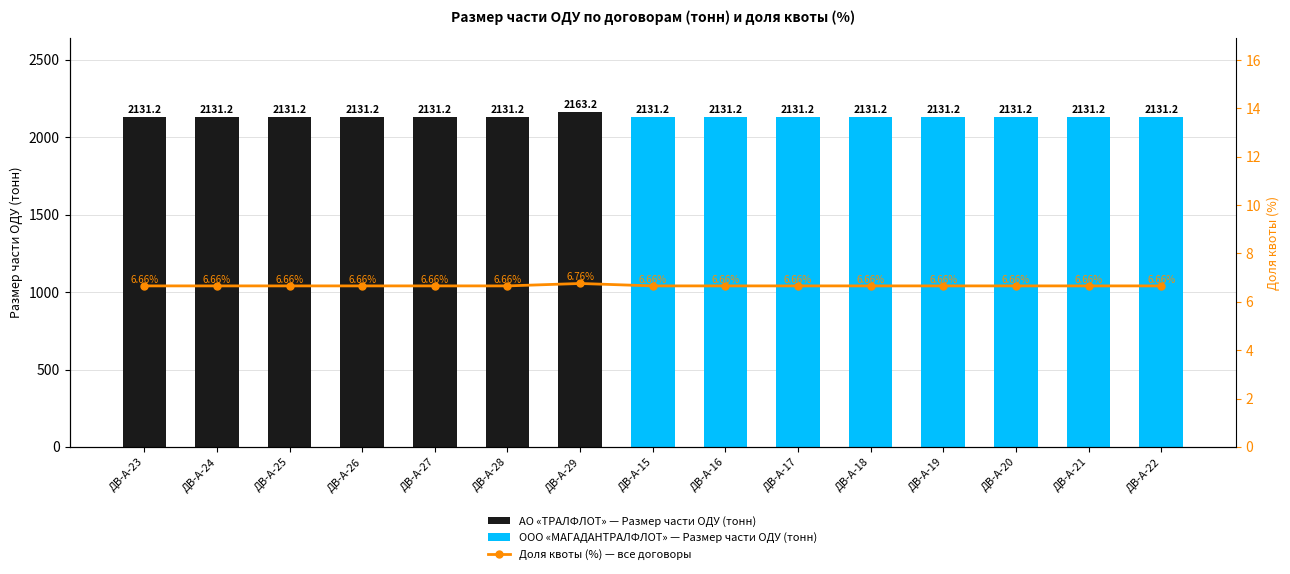

How many Доля квоты (%) values are between 6 and 7?

15